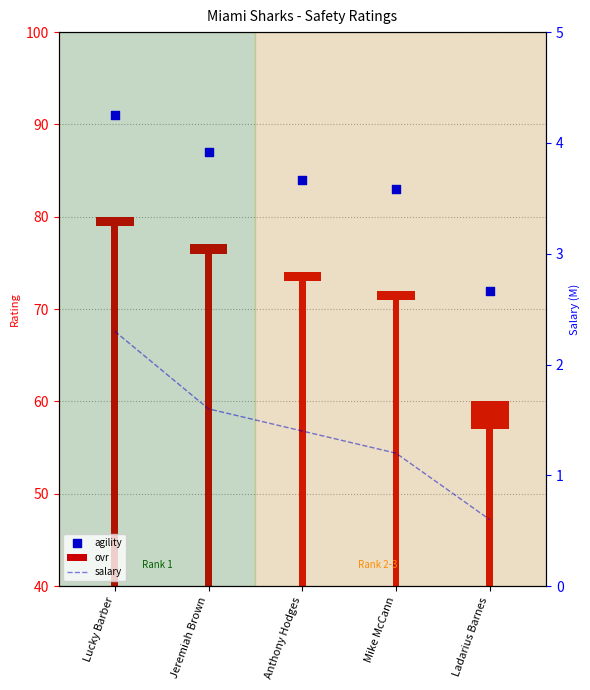

Which series has the largest total across all categories?

agility